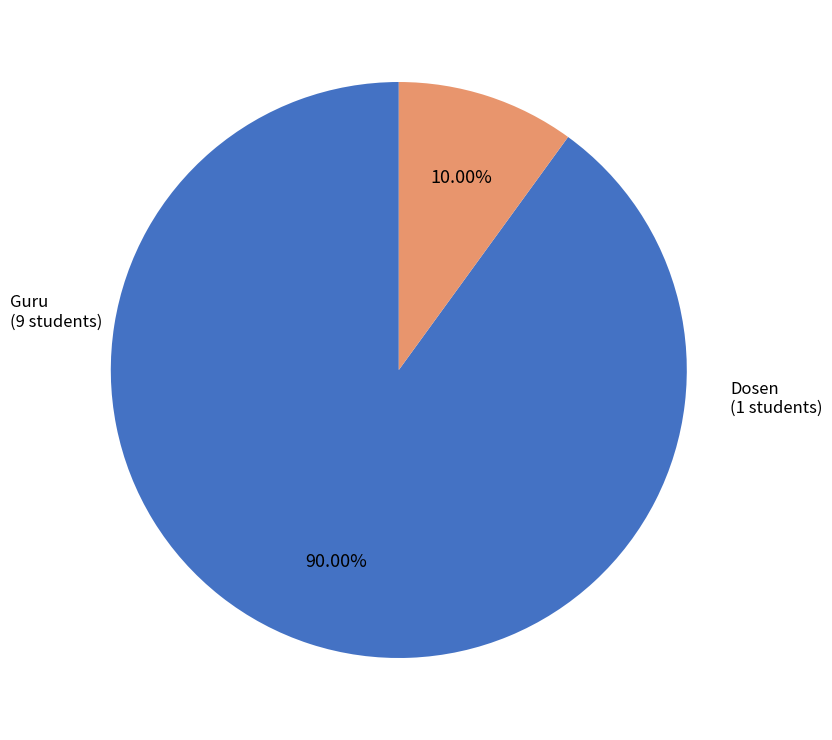

How many segments does this pie chart have?

2